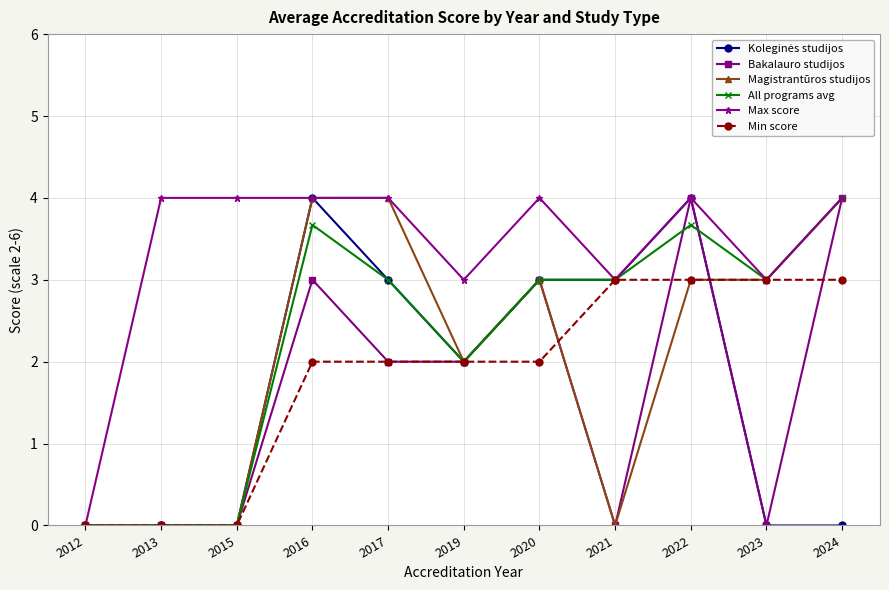

Does the chart display data point markers on the line(s)?

Yes